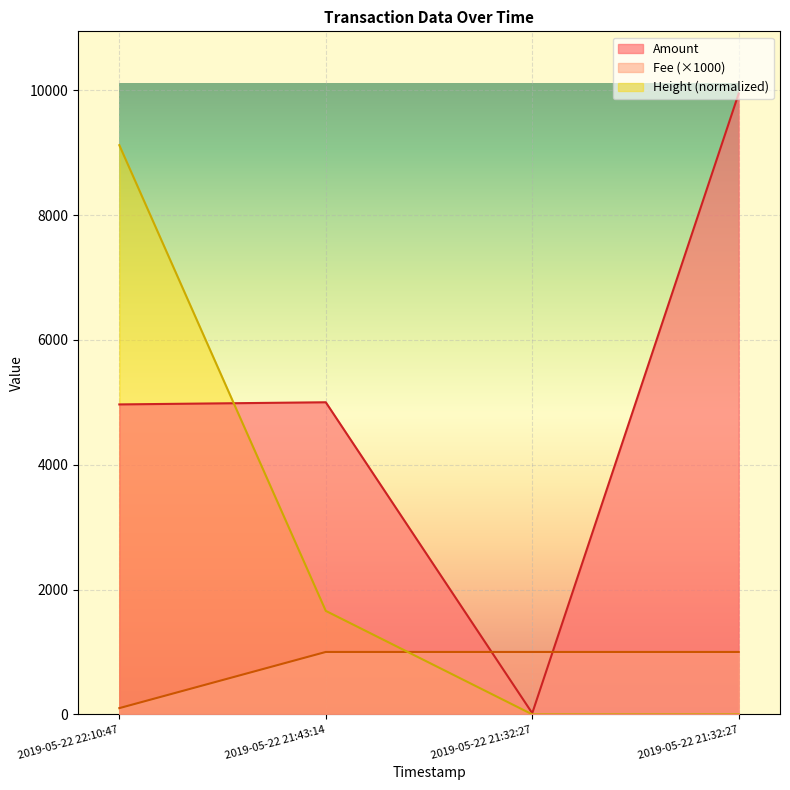

What are all the series names shown in the legend?

Amount, Fee (×1000), Height (normalized)